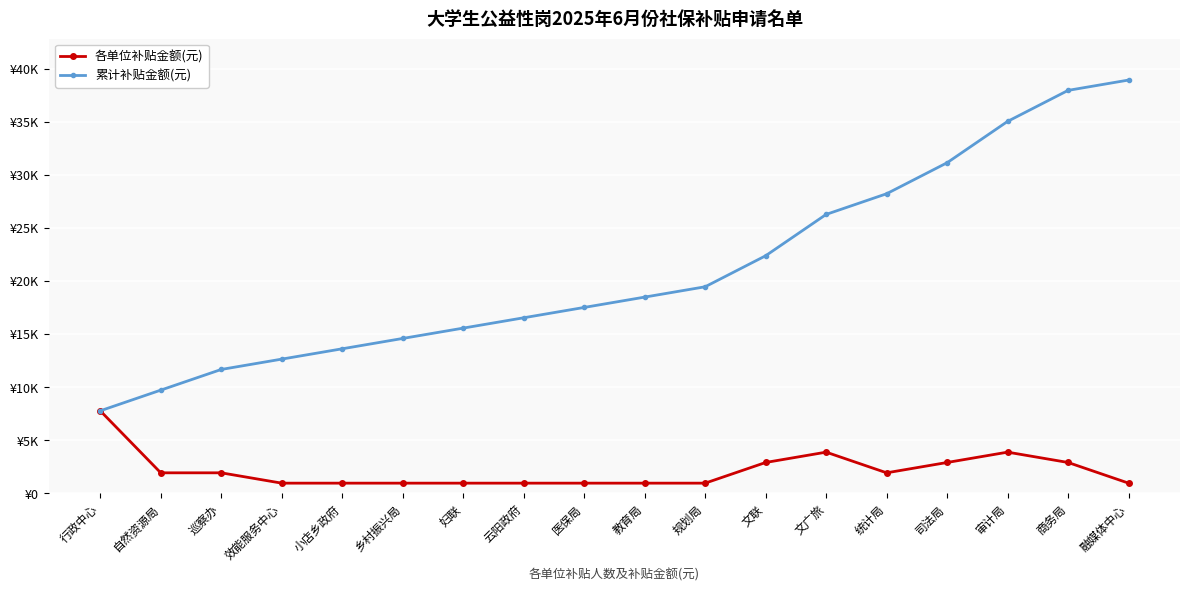

Which has a higher value, 文广旅 or 司法局?

文广旅